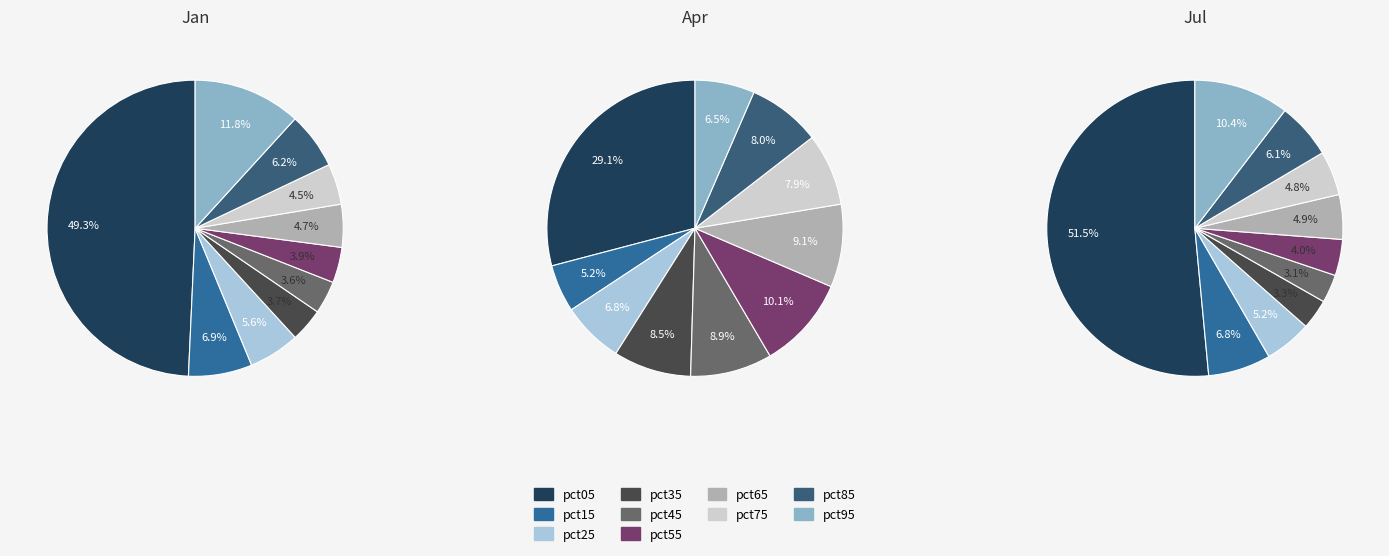

The pct95 slice represents 12% of the pie. True or false?

True